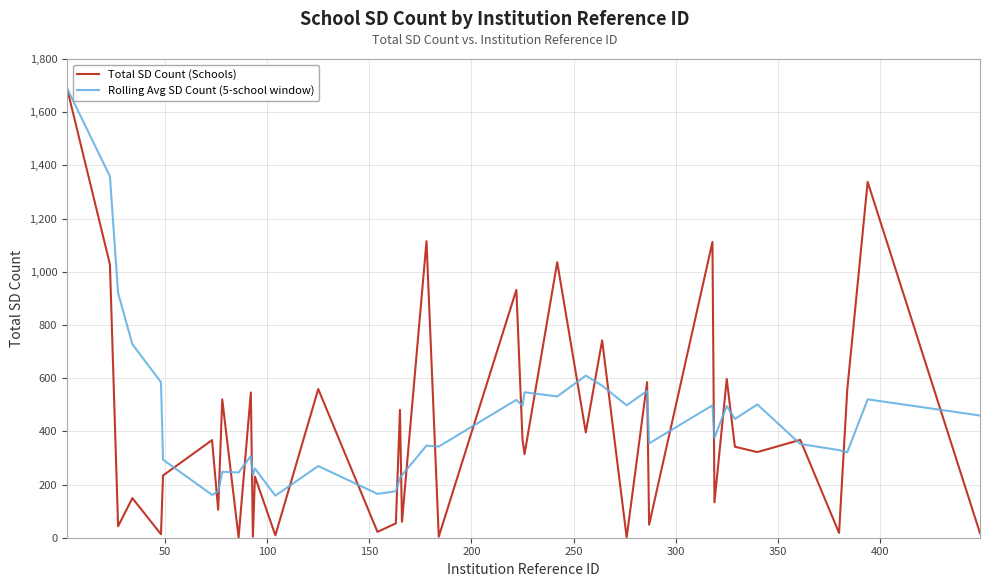

What is the greatest value displayed?

1690.0